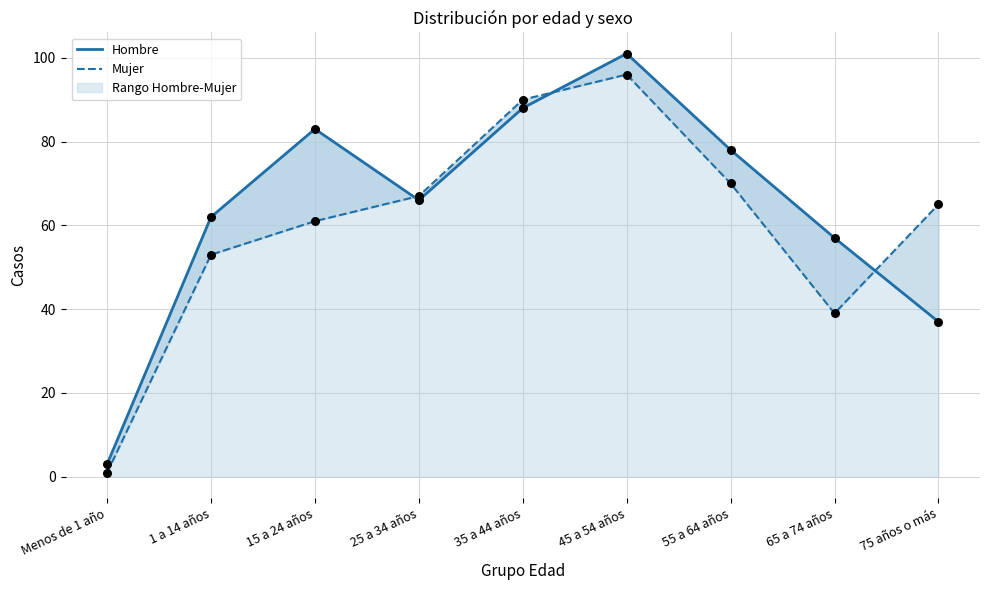

Is the value of Hombre at 75 años o más greater than the value of Mujer at 75 años o más?

No